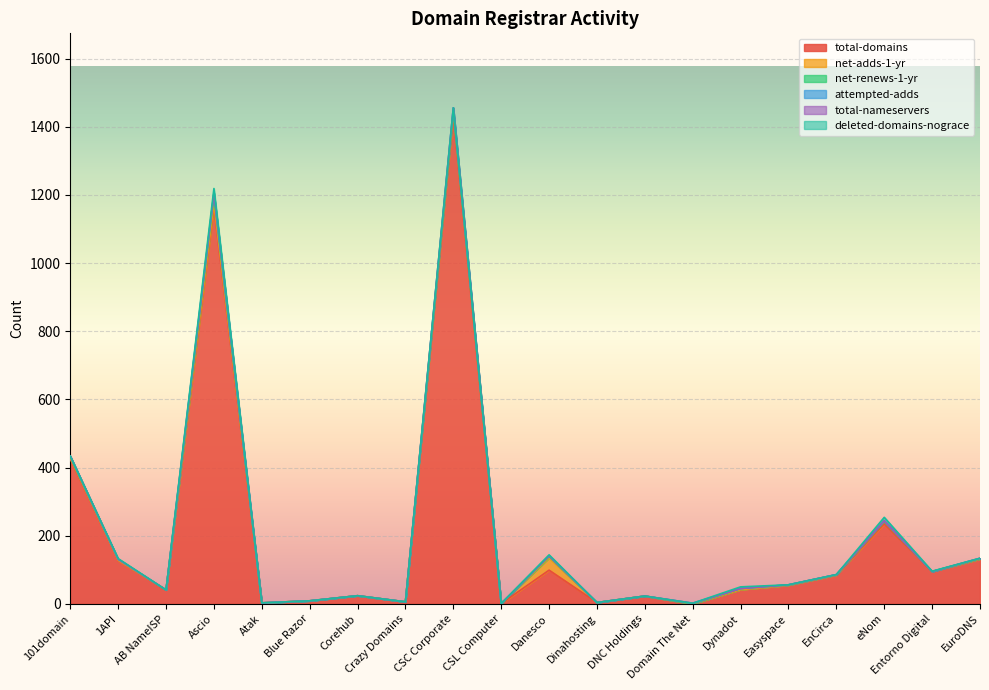

What is the difference between the total-domains values at Easyspace and Dynadot?

13